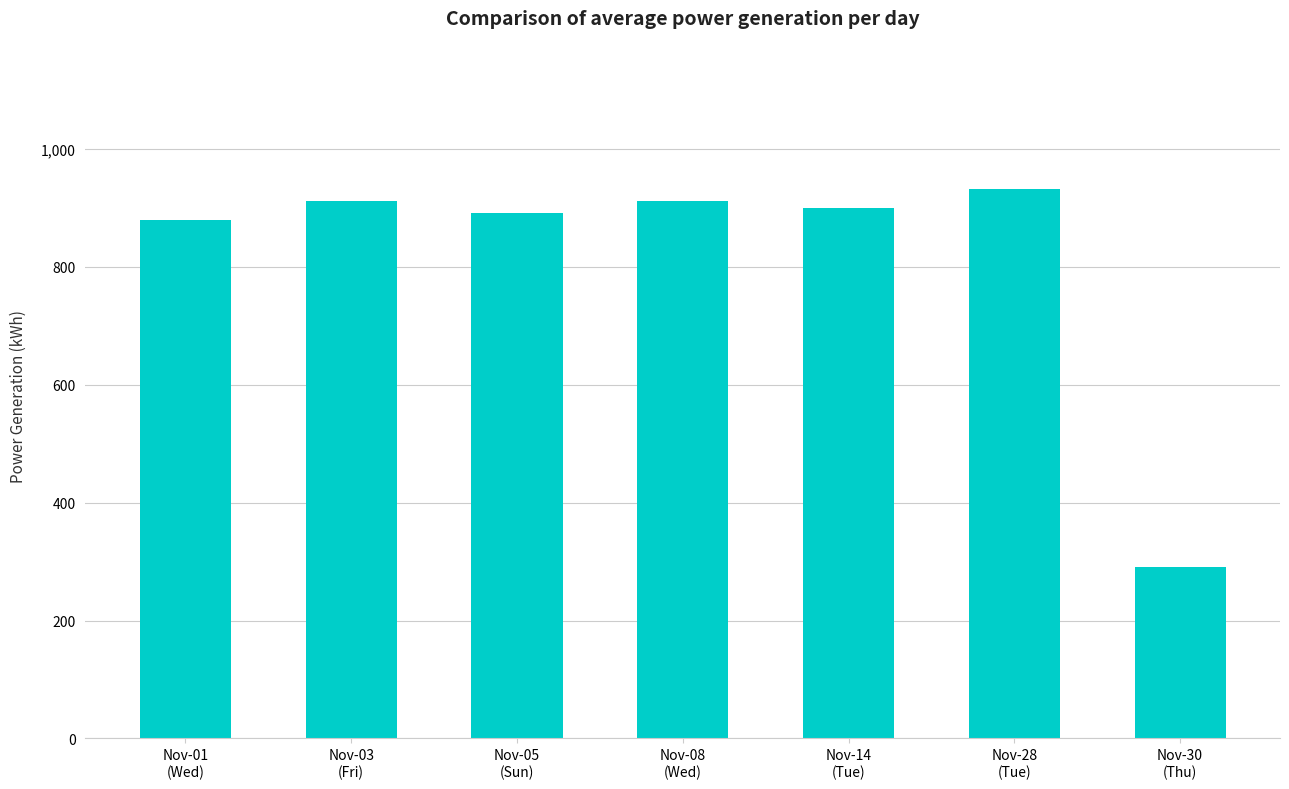

What is the approximate value at Nov-30
(Thu)?

290.1